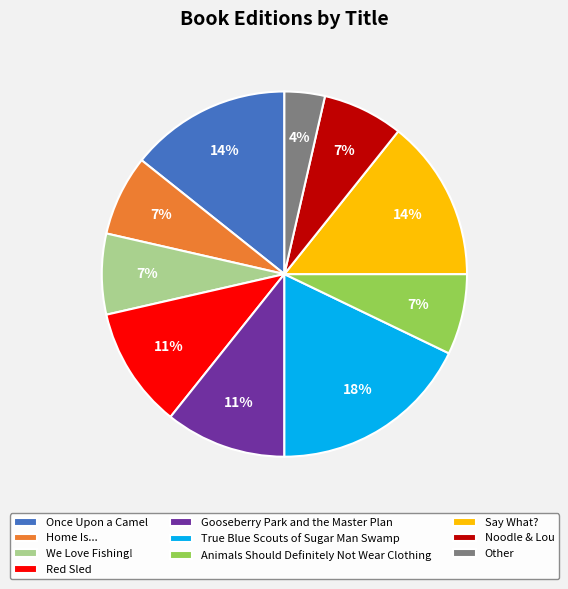

Is Animals Should Definitely Not Wear Clothing the majority of the pie?

No